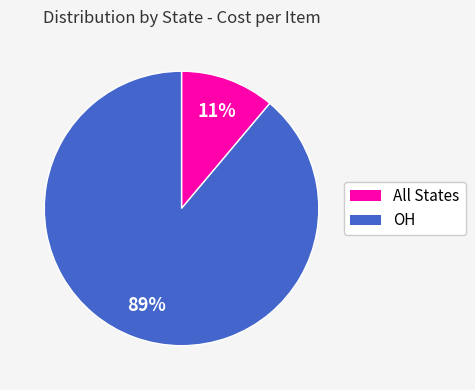

How many segments does this pie chart have?

2